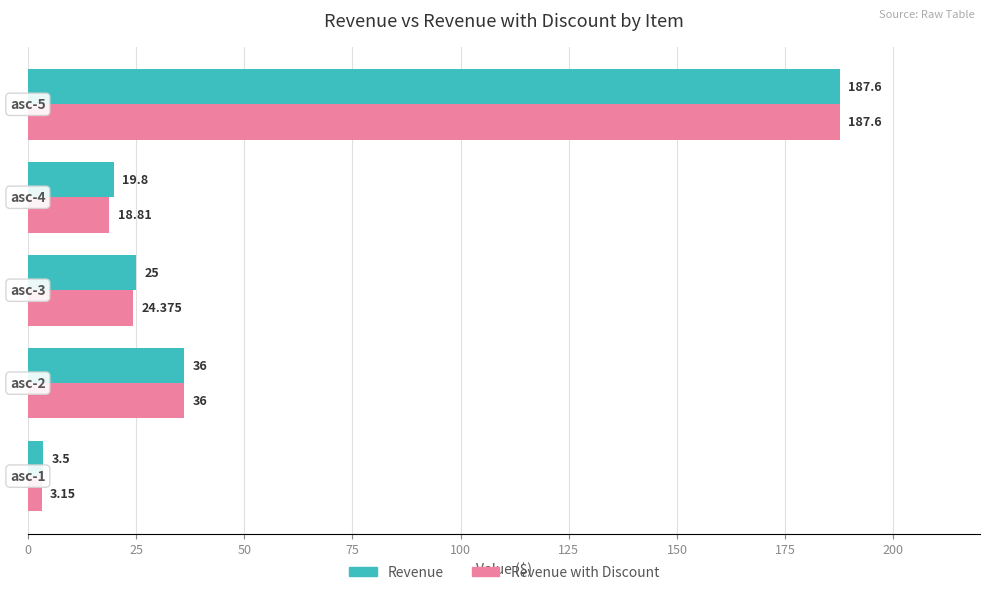

Which series has the largest range (max minus min)?

Revenue with Discount